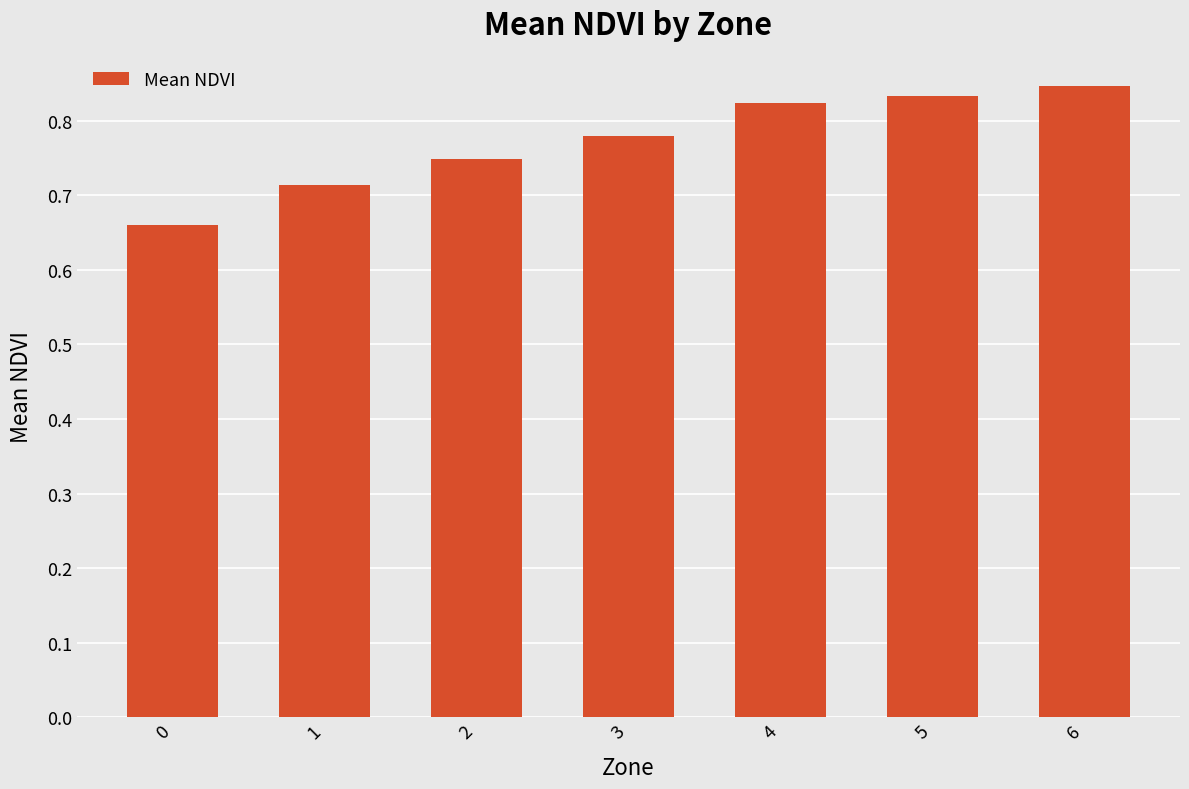

What is the difference between the maximum and minimum values?

0.2